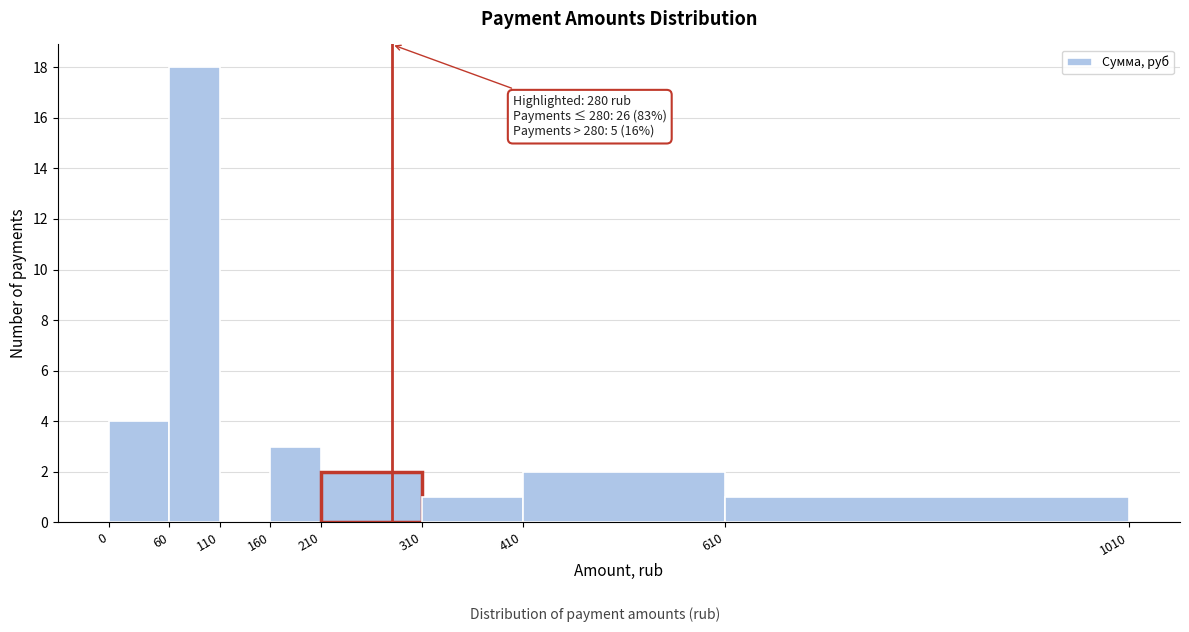

Over which range of the x-axis is the bar tallest?

60 to 110